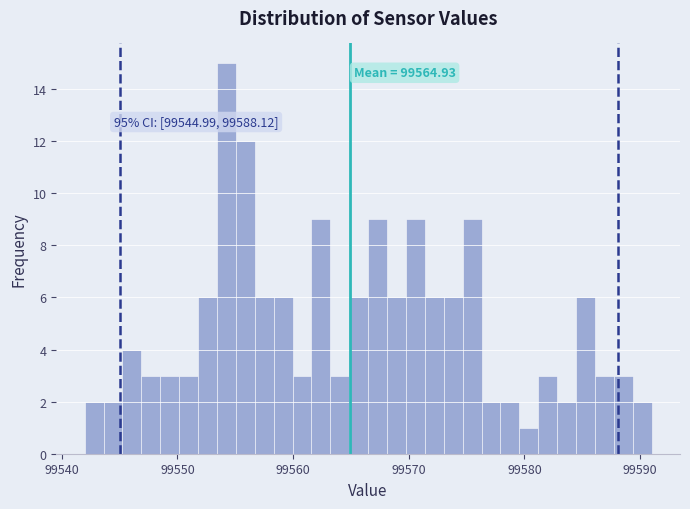

Around what value on the x-axis is the tallest bar? Give the approximate position of its centre, as read against the axis.

99554